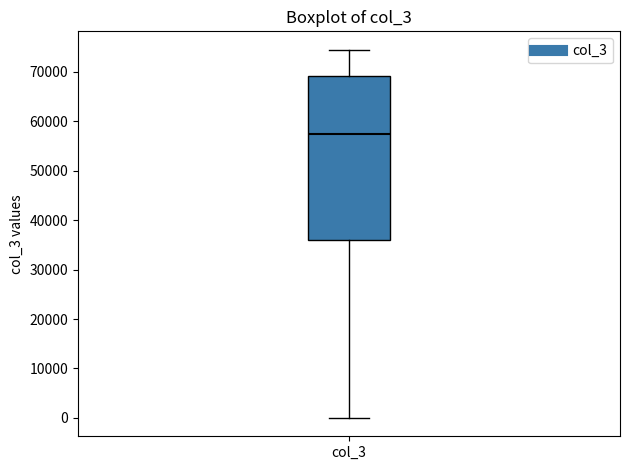

Where is the lower edge of the box for col_3 on the y-axis? The values are not printed on the chart, so give them approximately, as read against the axis.

36000